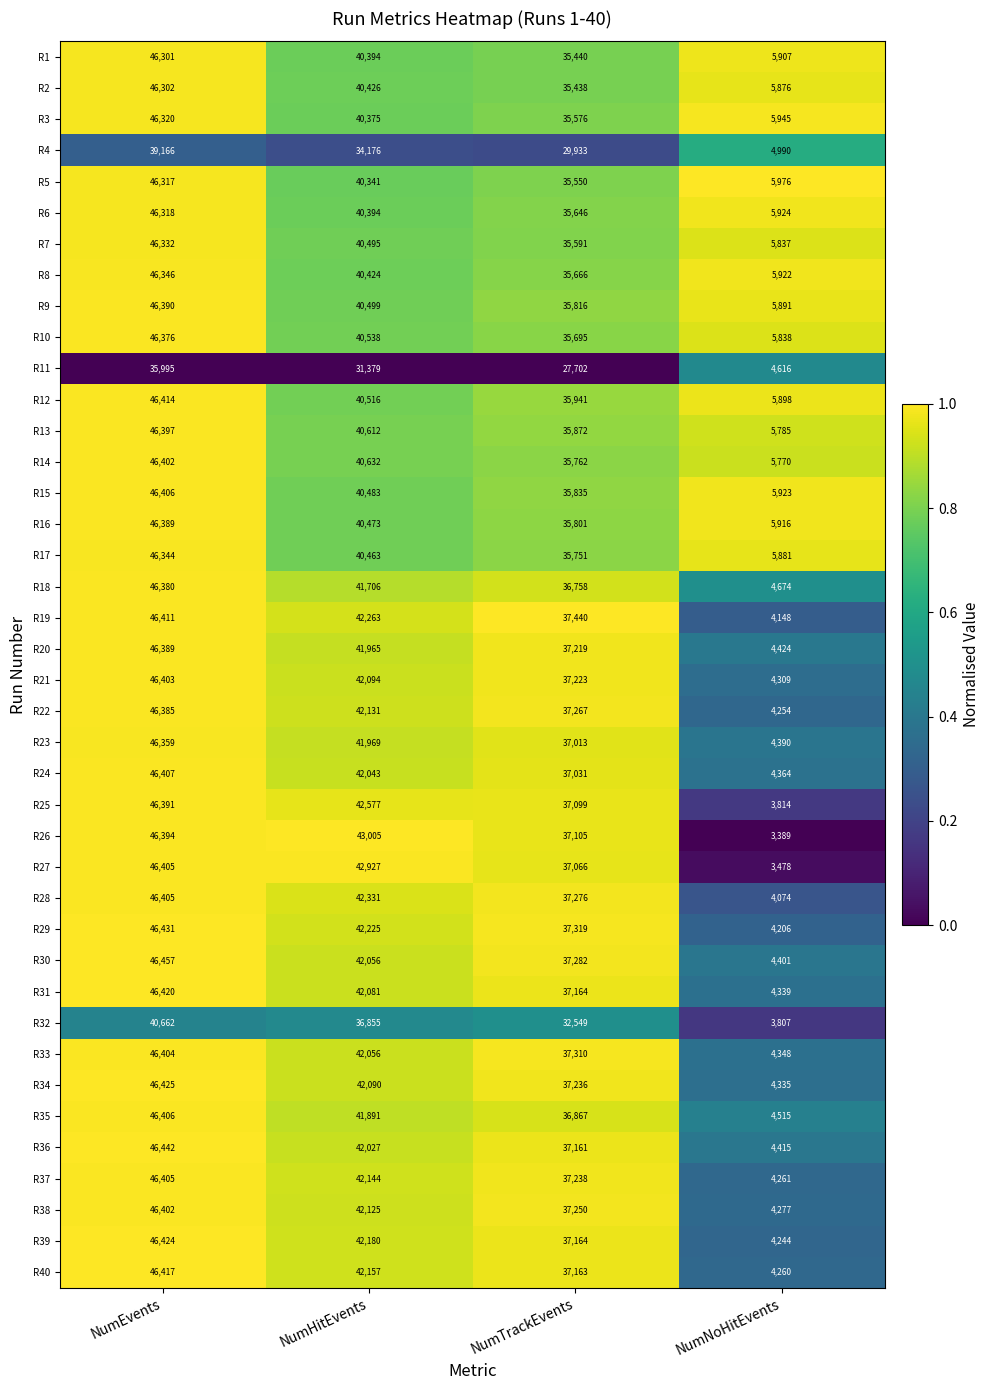

Which series has the widest spread of values?

R26